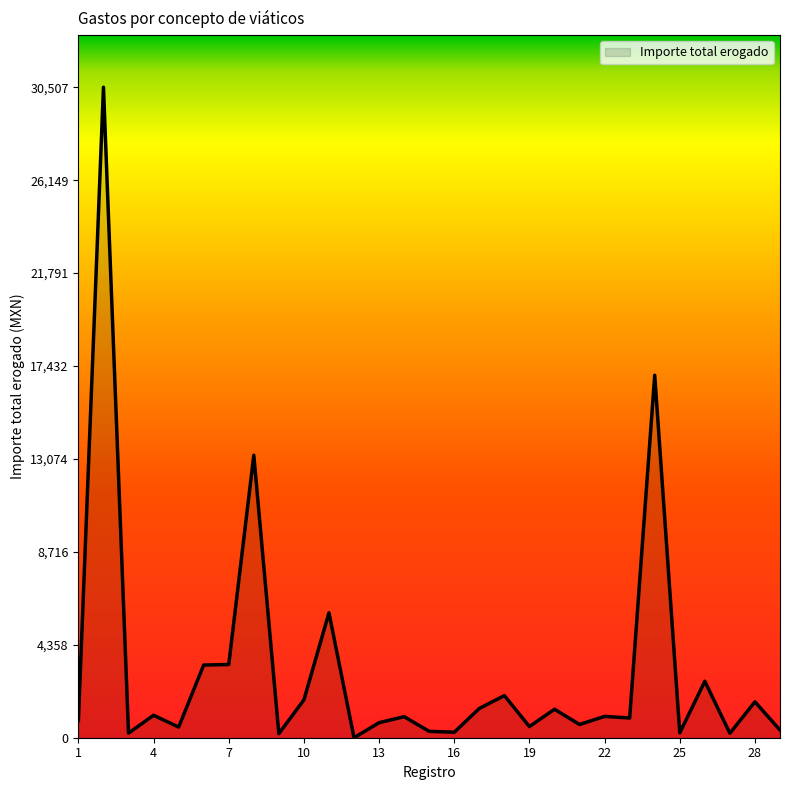

What is the greatest value displayed?

30507.5